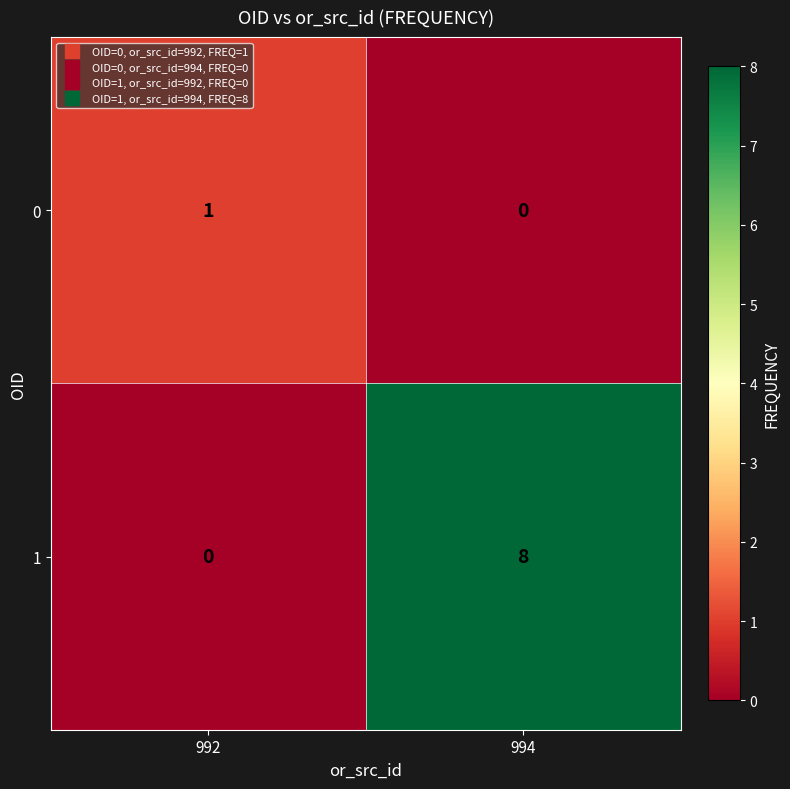

What is the sum of the 1 values at 994 and 992?

8